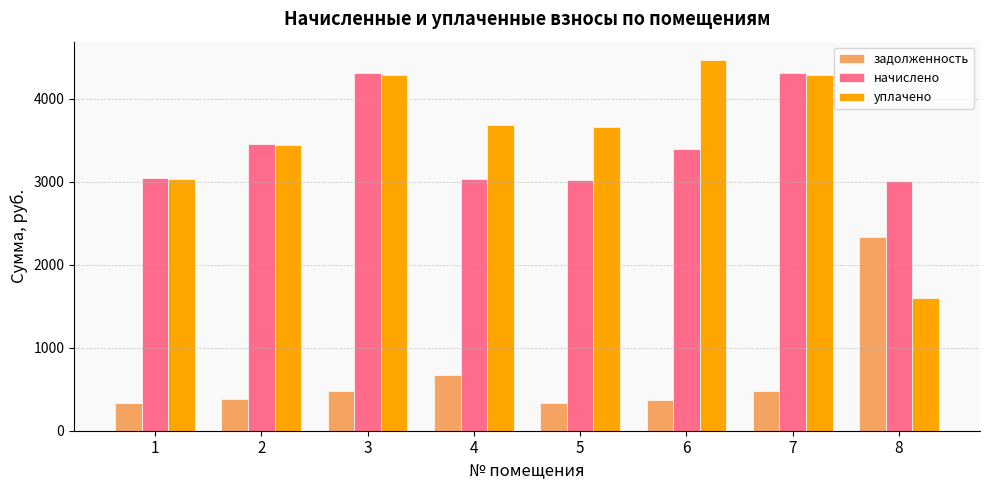

Where is начислено nearest to the value 3656?

2